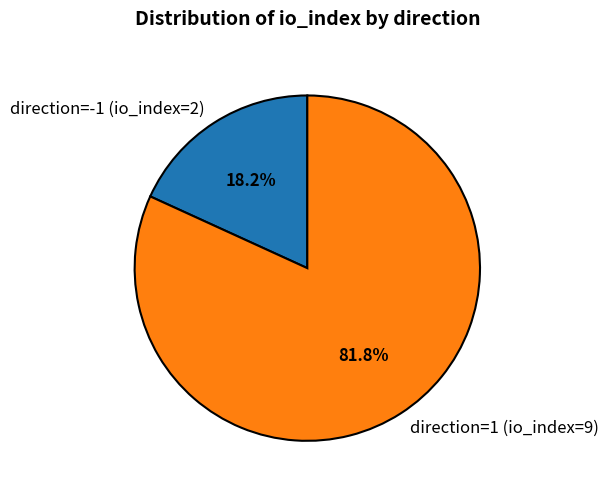

Rank the categories by value from highest to lowest.

direction=1 (io_index=9), direction=-1 (io_index=2)